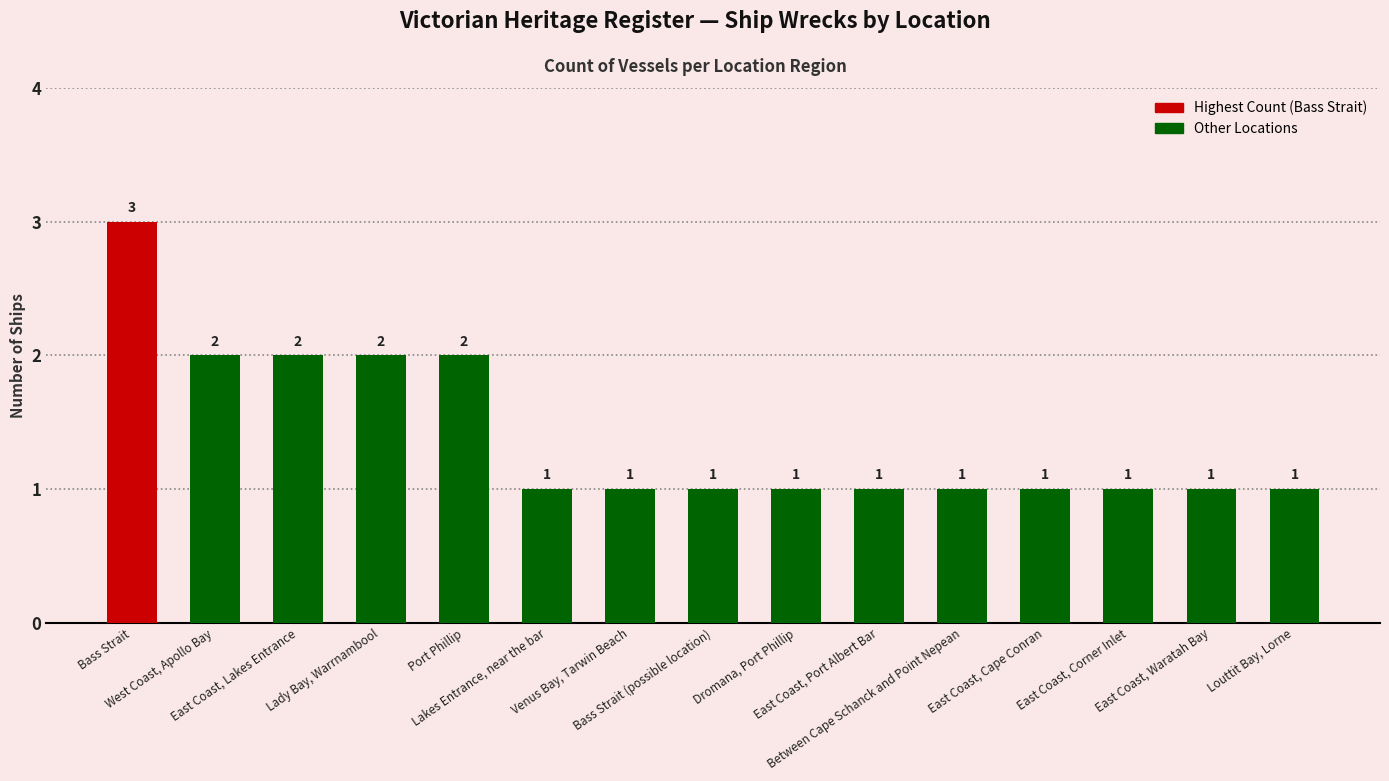

Reading left to right, list all the values displayed in this chart.

Bass Strait=3	West Coast, Apollo Bay=2	East Coast, Lakes Entrance=2	Lady Bay, Warrnambool=2	Port Phillip=2	Lakes Entrance, near the bar=1	Venus Bay, Tarwin Beach=1	Bass Strait (possible location)=1	Dromana, Port Phillip=1	East Coast, Port Albert Bar=1	Between Cape Schanck and Point Nepean=1	East Coast, Cape Conran=1	East Coast, Corner Inlet=1	East Coast, Waratah Bay=1	Louttit Bay, Lorne=1